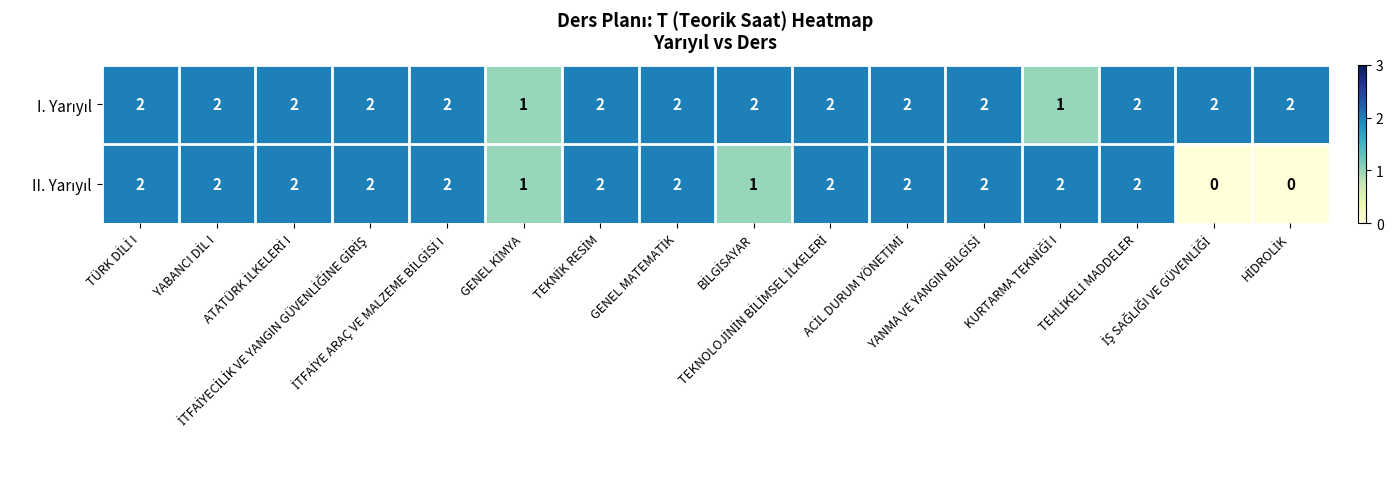

At TEKNİK RESİM, list the series in order from smallest to largest.

I. Yarıyıl, II. Yarıyıl